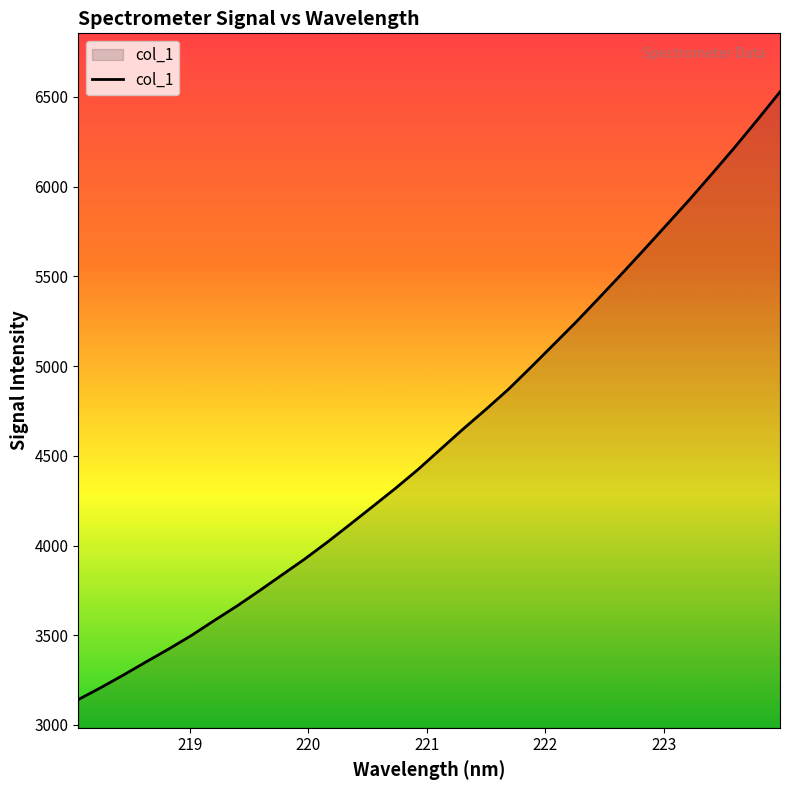

How many values are below 4537?

16